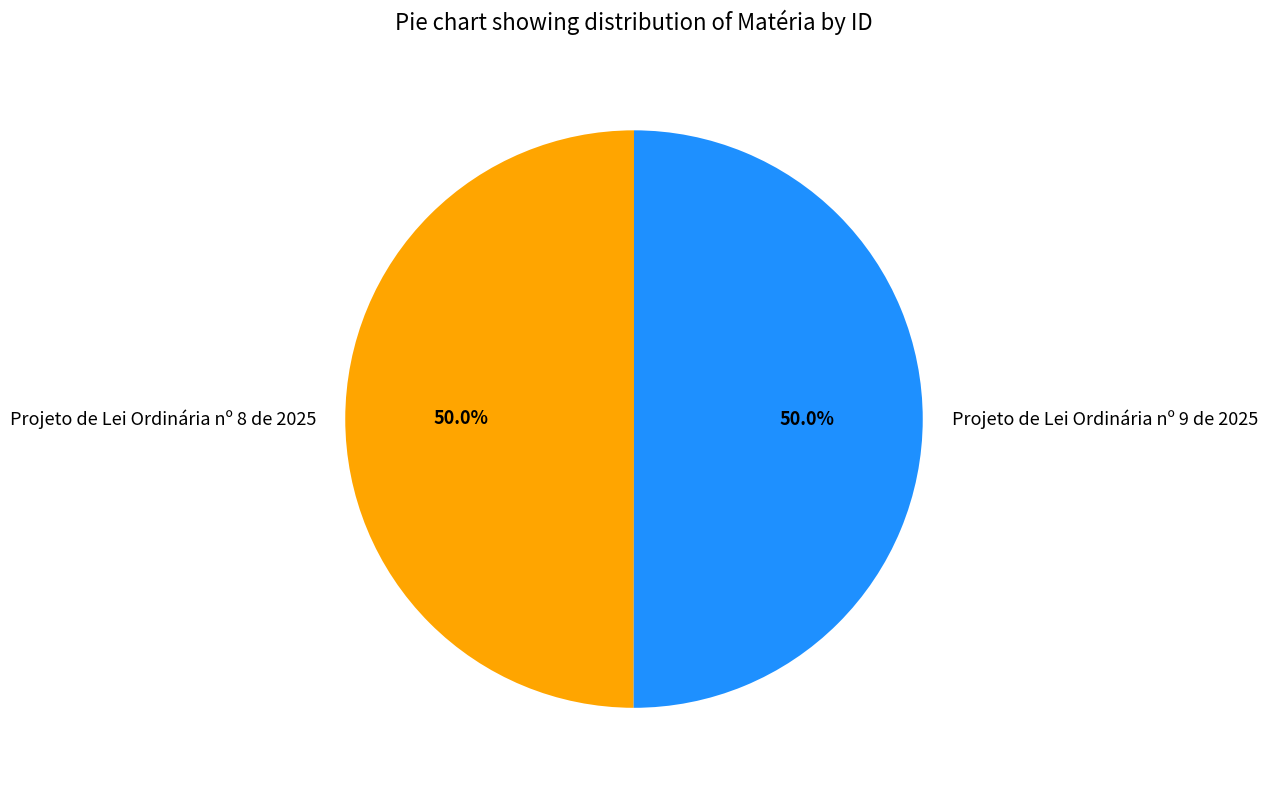

What percentage is NOT represented by Projeto de Lei Ordinária nº 8 de 2025?

50.0%